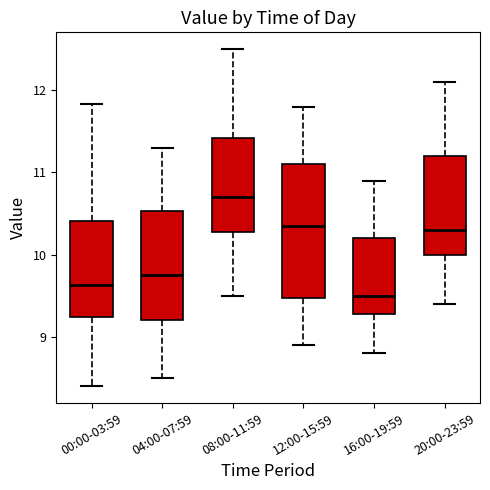

Reading left to right, read every box against the y-axis: the position of its median line, the range the box covers, and the ends of its whiskers. The values are not printed on the chart, so give them approximately, as read against the axis.

00:00-03:59: median 9.6, box 9.2 to 10.4, whiskers 8.4 to 11.8
04:00-07:59: median 9.8, box 9.2 to 10.5, whiskers 8.5 to 11.3
08:00-11:59: median 10.7, box 10.3 to 11.4, whiskers 9.5 to 12.5
12:00-15:59: median 10.4, box 9.5 to 11.1, whiskers 8.9 to 11.8
16:00-19:59: median 9.5, box 9.3 to 10.2, whiskers 8.8 to 10.9
20:00-23:59: median 10.3, box 10.0 to 11.2, whiskers 9.4 to 12.1